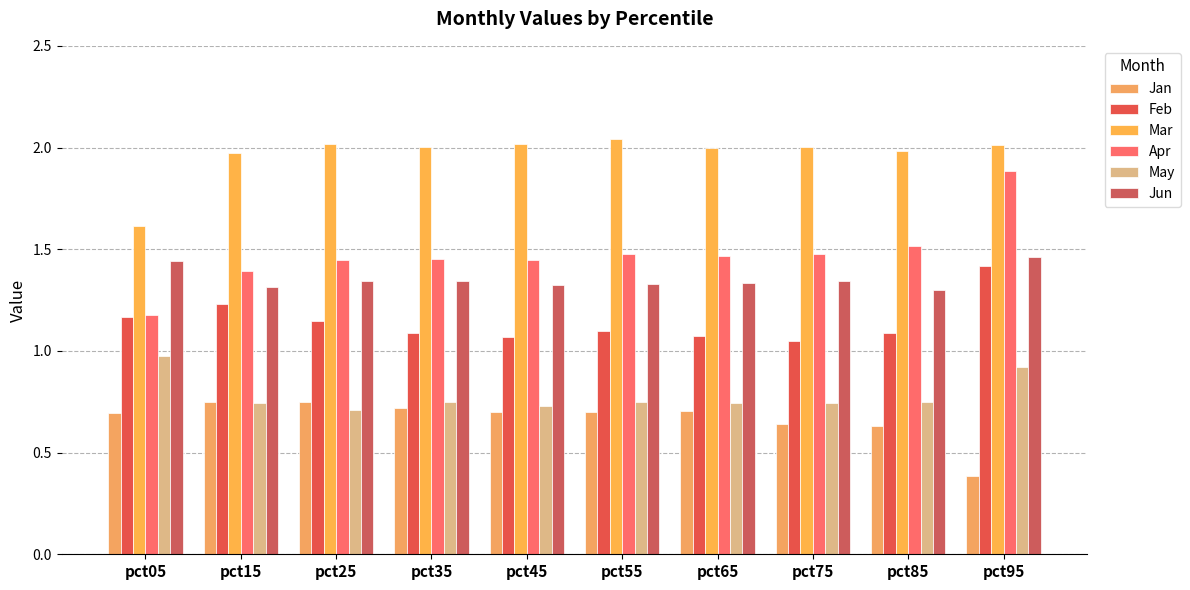

Between pct45 and pct75, which is larger?

pct45